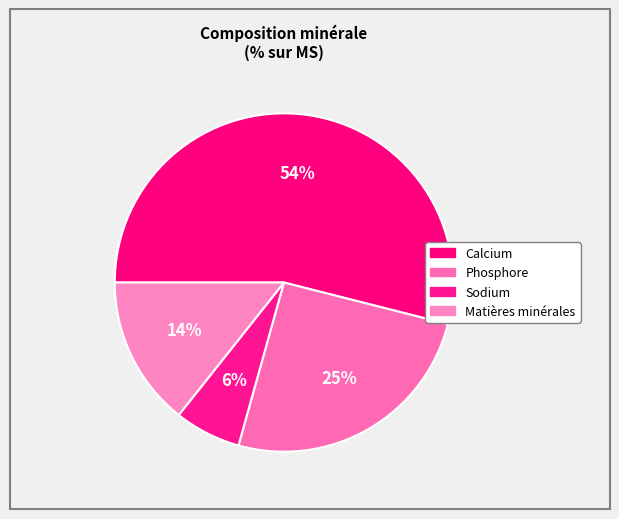

Count the number of slices in the pie.

4